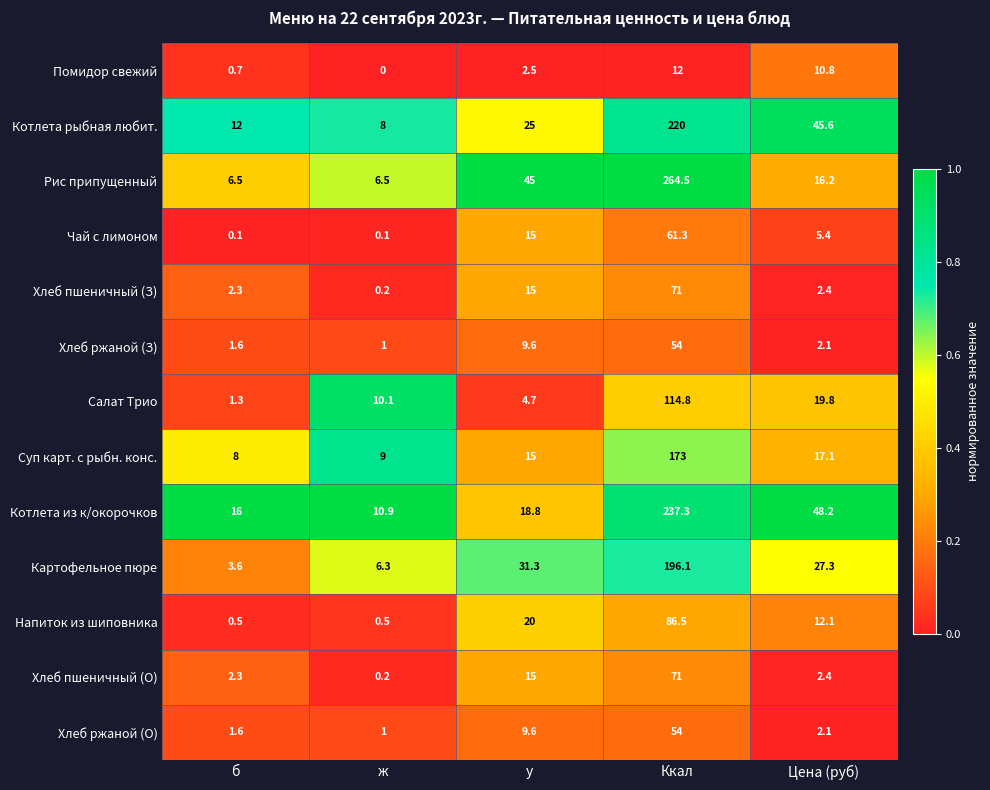

True or false: Хлеб пшеничный (О) has a value of 2.3 at б.

True